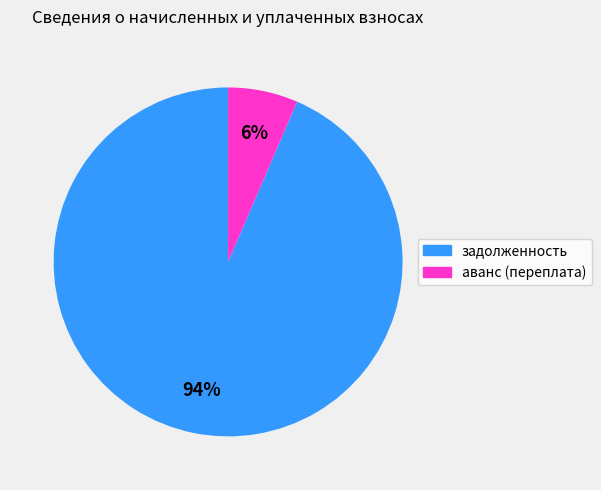

Which has a higher value, аванс (переплата) or задолженность?

задолженность